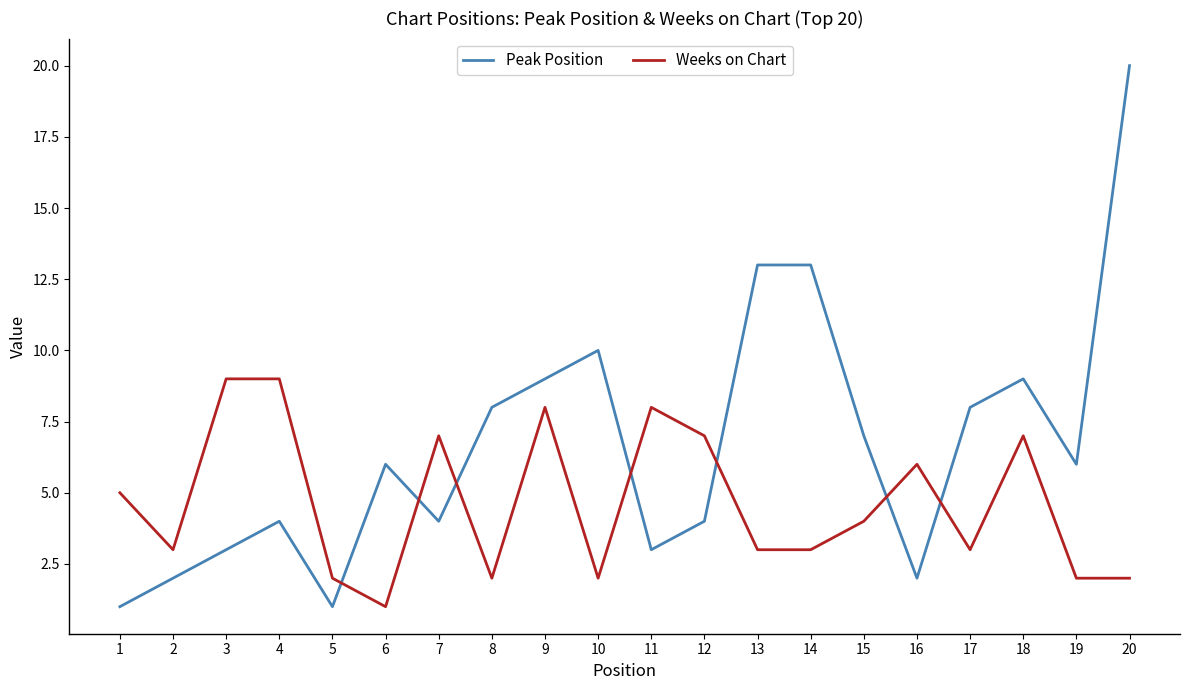

At which label is Weeks on Chart closest to 5?

1